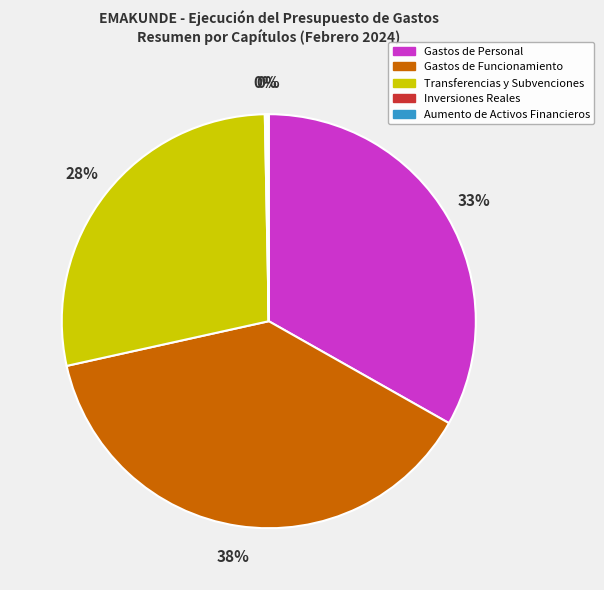

Which category has the biggest portion of the pie?

Gastos de Funcionamiento